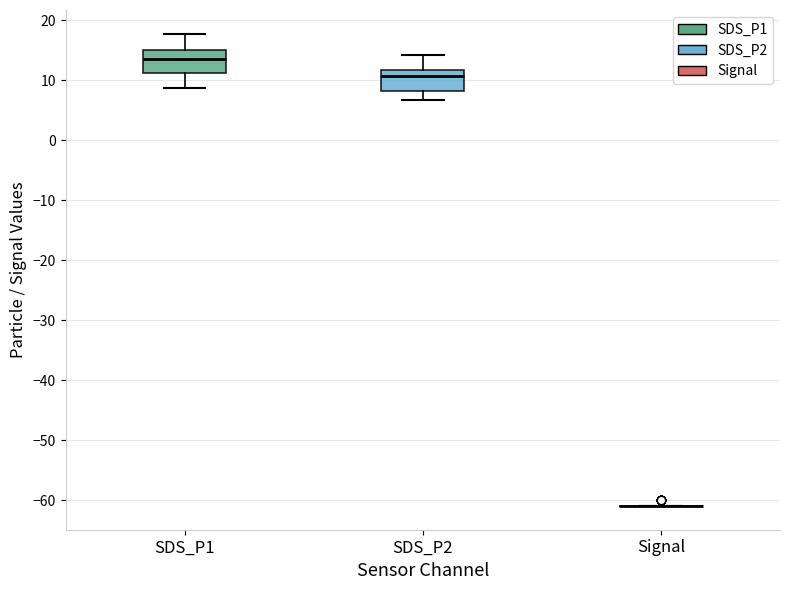

Reading left to right, read every box against the y-axis: the position of its median line, the range the box covers, and the ends of its whiskers. The values are not printed on the chart, so give them approximately, as read against the axis.

SDS_P1: median 14, box 11 to 15, whiskers 9 to 18
SDS_P2: median 11, box 8 to 12, whiskers 7 to 14
Signal: box collapsed to a line at -61, whiskers -61 to -61